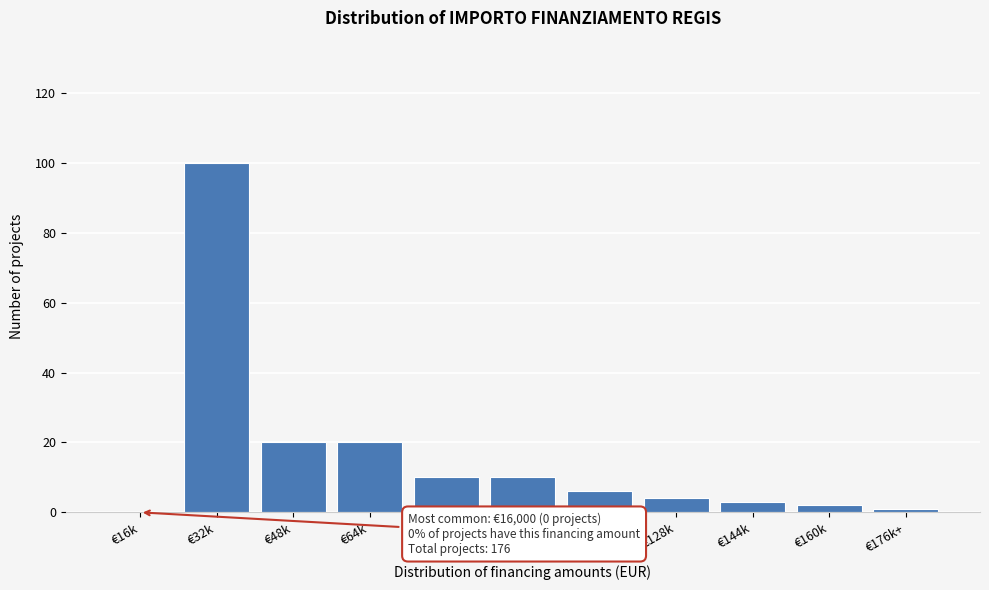

Reading left to right, transcribe all the data shown in this chart.

€16k=0	€32k=100	€48k=20	€64k=20	€80k=10	€96k=10	€112k=6	€128k=4	€144k=3	€160k=2	€176k+=1